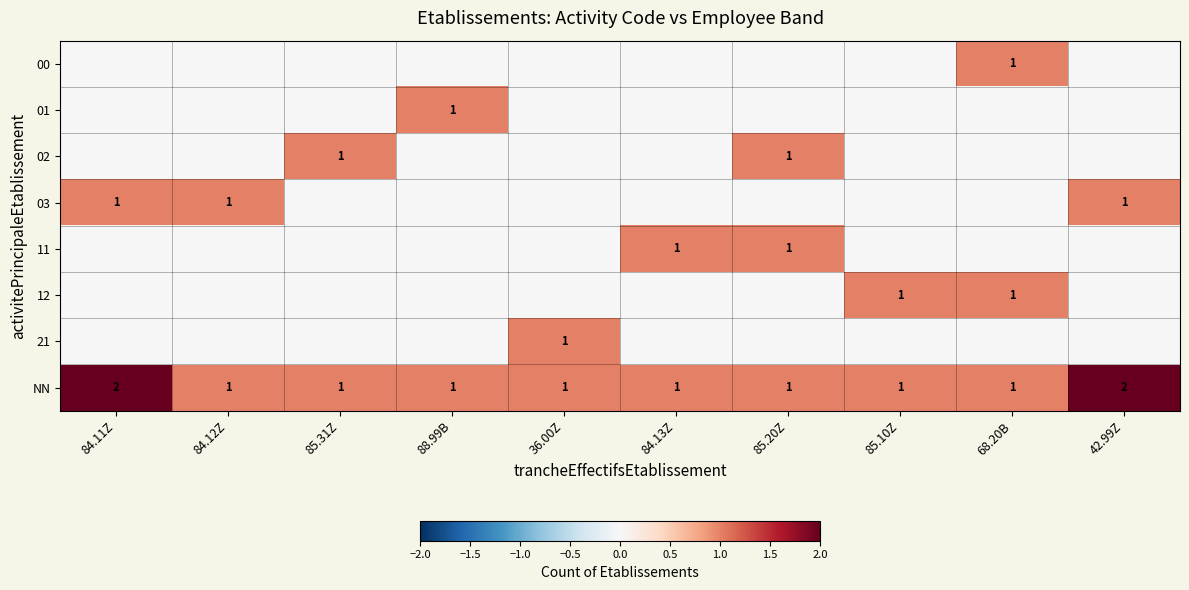

Is it true that 11 equals 1 at 85.20Z?

True